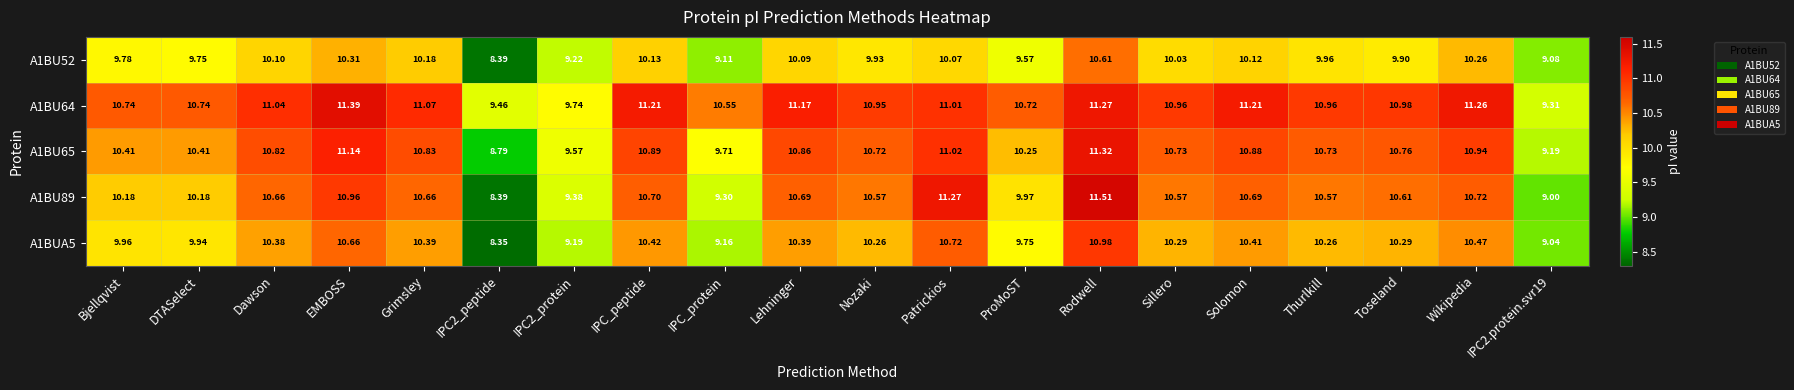

Which category has the highest value across all series?

Rodwell